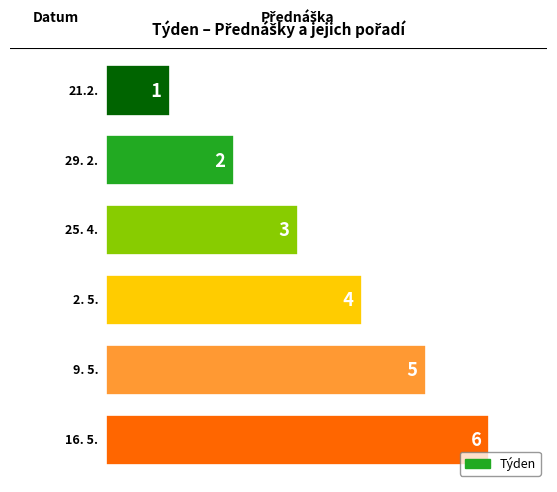

What position from the right is 9. 5.?

2